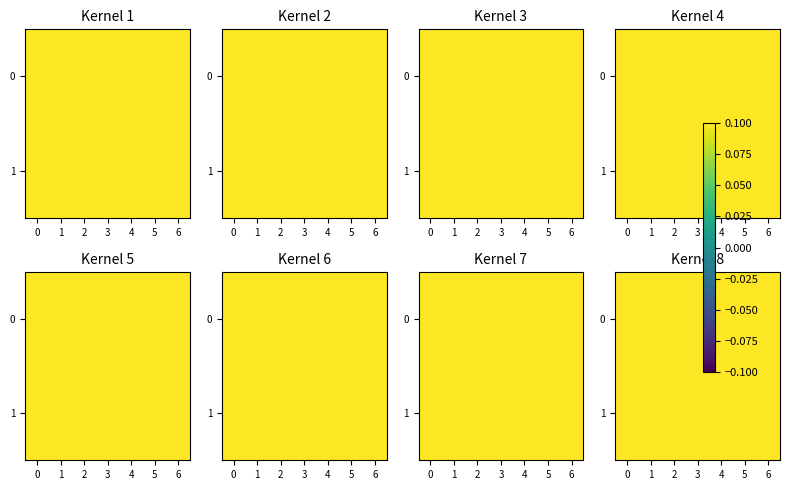

List the labels in order of 0 value, largest first.

5, 1, 3, 2, 0, 6, 4